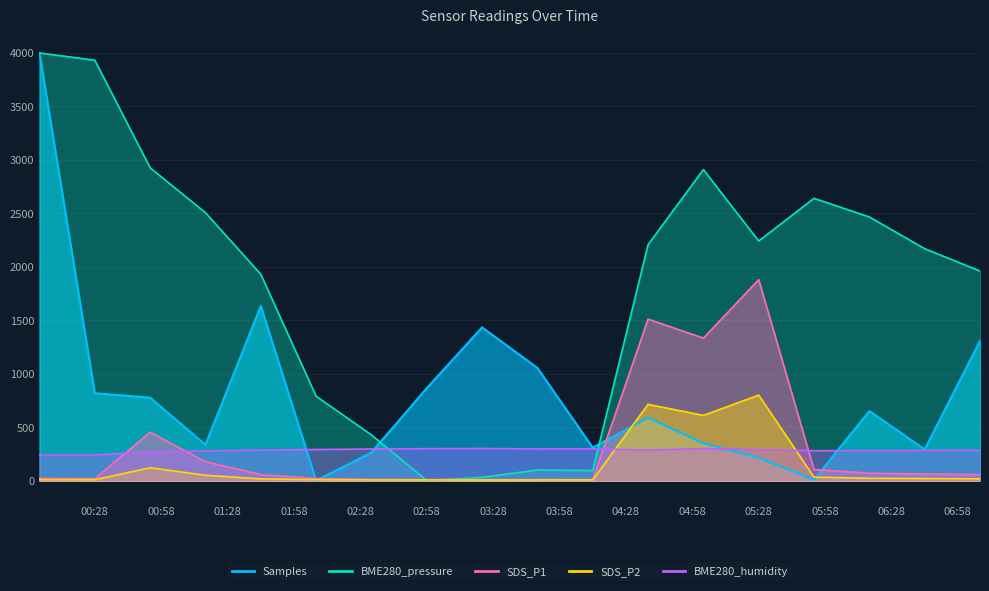

How many values in the BME280_pressure series are below 2206?

9